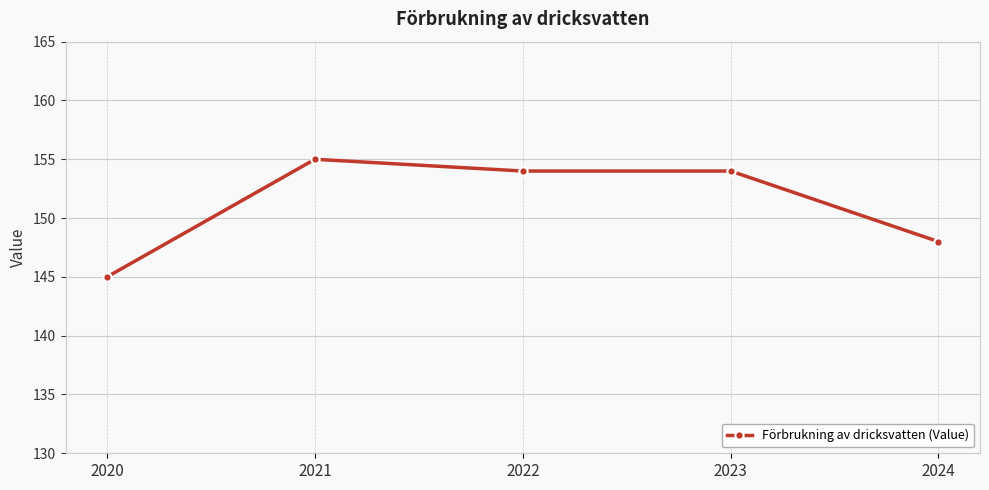

The chart shows a value of 274 at 2023. True or false?

False